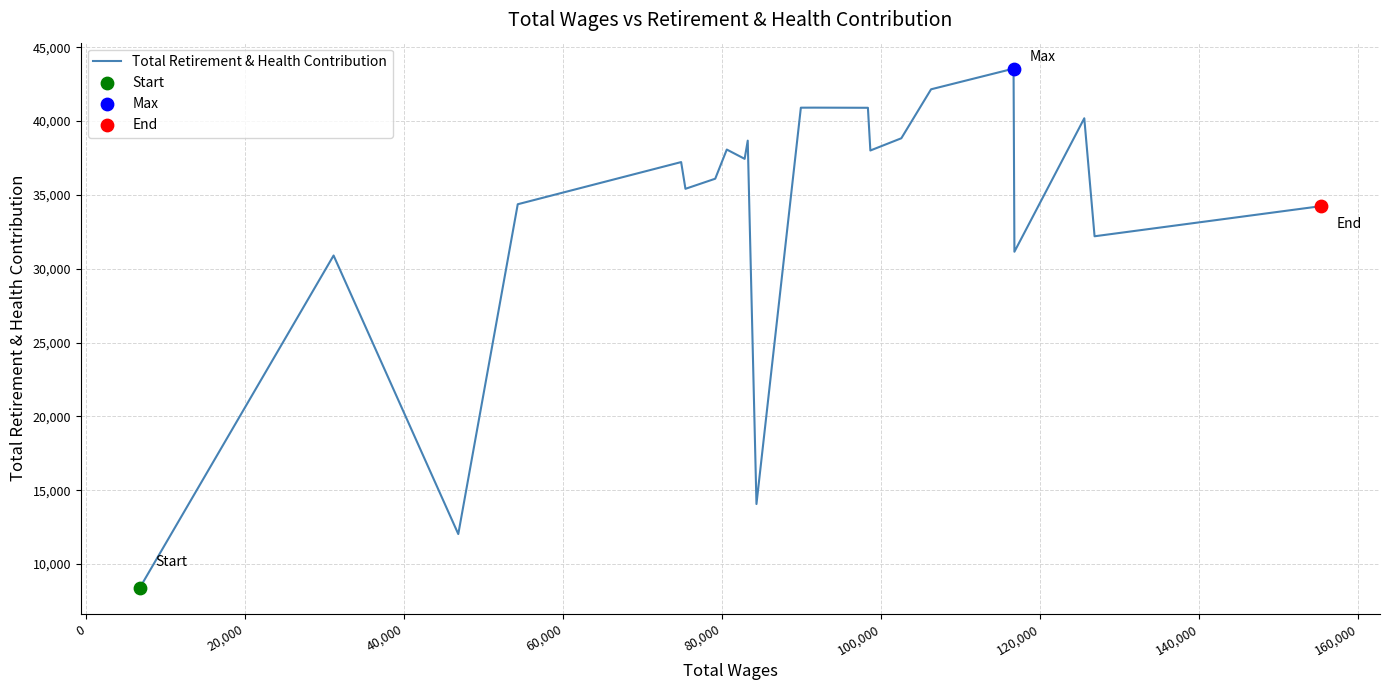

What is the minimum value shown in the chart?

8394